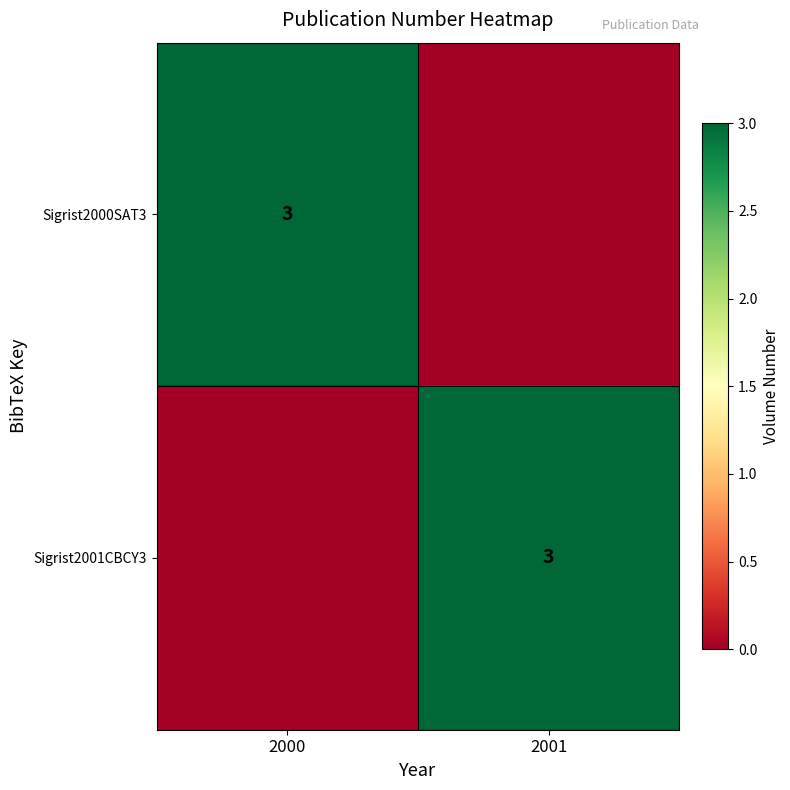

The Sigrist2001CBCY3 series shows 2 at 2001. True or false?

False